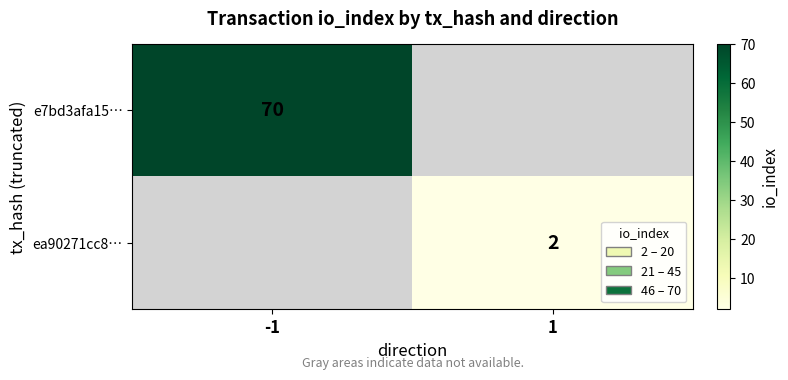

At which label does e7bd3afa15… reach its peak?

-1